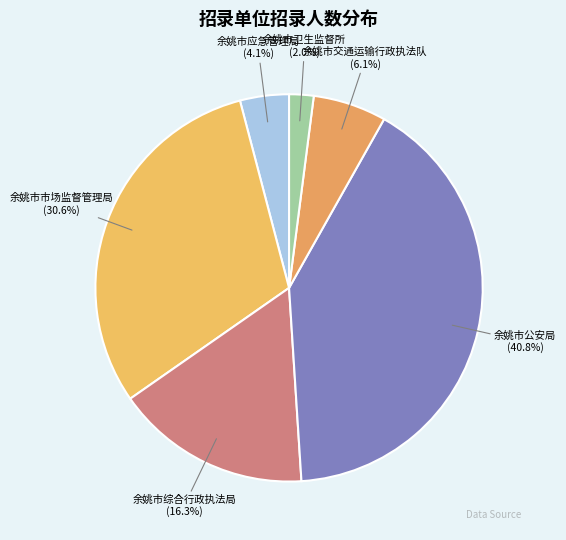

The 余姚市卫生监督所 slice represents 2% of the pie. True or false?

True